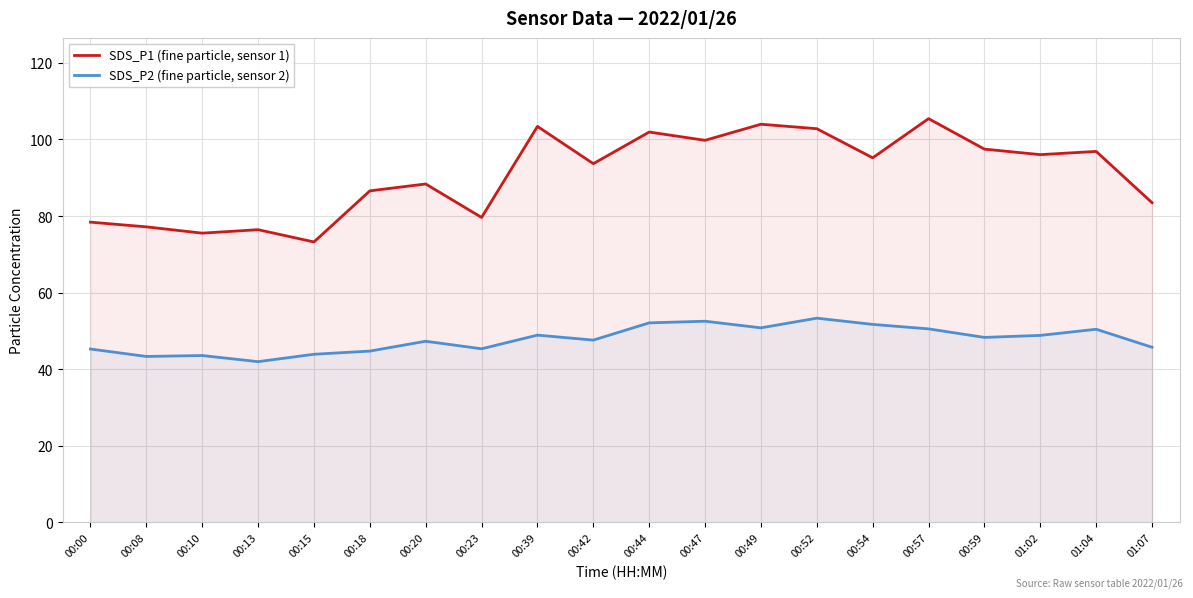

Where does the SDS_P2 (fine particle, sensor 2) series first go above 48?

00:39